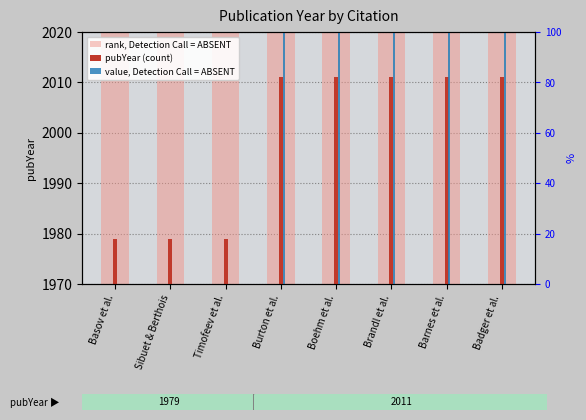

What are all the series names shown in the legend?

rank, Detection Call = ABSENT, pubYear (count), value, Detection Call = ABSENT